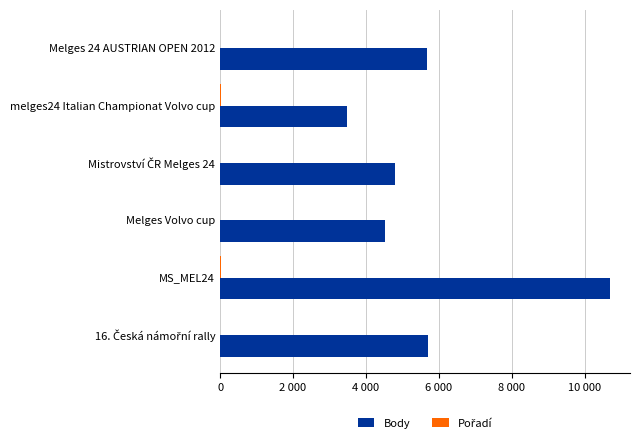

How many data points in Pořadí are above 10?

2